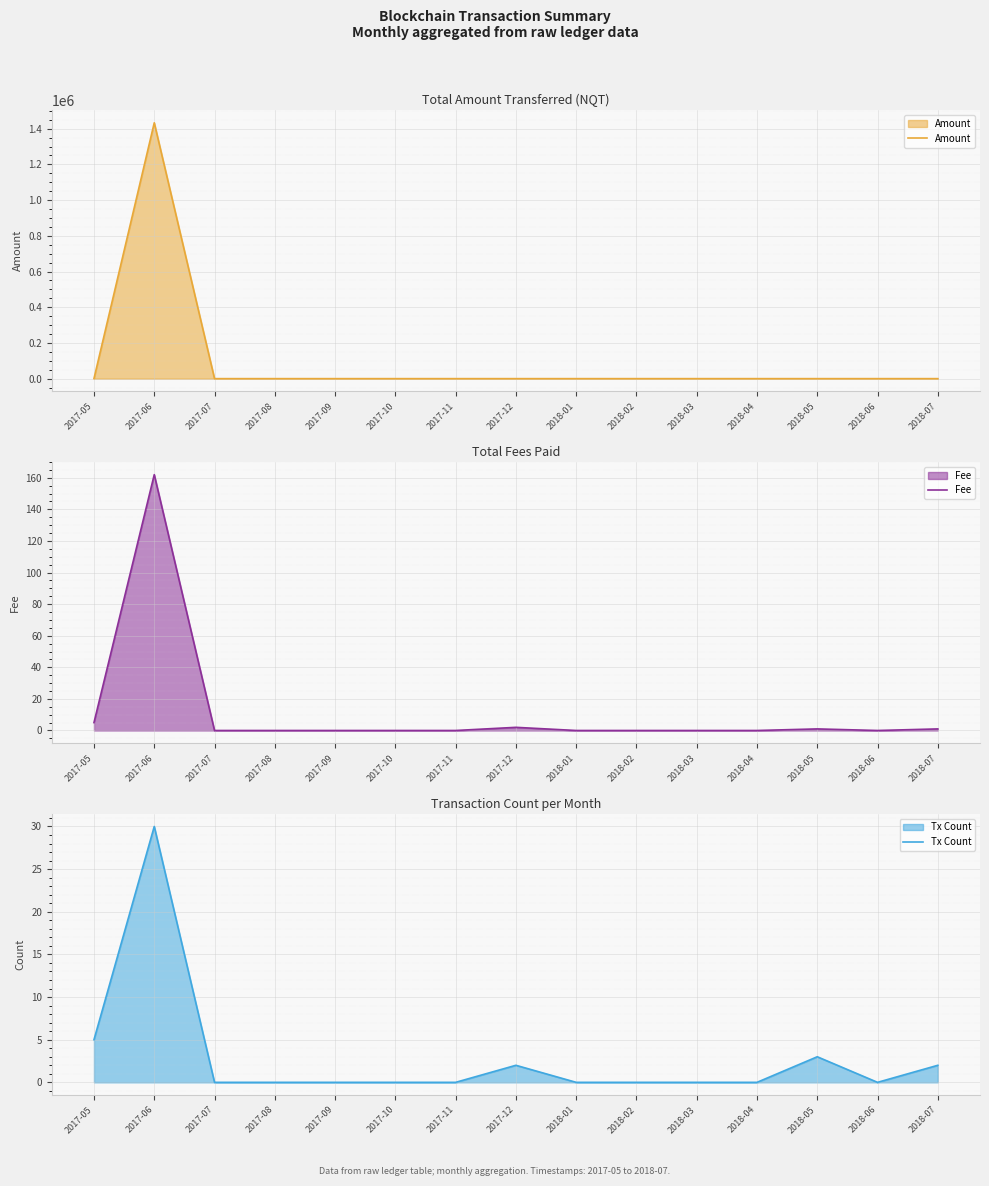

Reading right to left, list all the values displayed in this chart.

Amount: 0.0	0.0	0.0	0.0	0.0	0.0	0.0	0.0	0.0	0.0	0.0	0.0	0.0	1433002.2	445.5
Fee: 1.0	0.0	1.0	0.0	0.0	0.0	0.0	2.0	0.0	0.0	0.0	0.0	0.0	162.0	5.0
Tx Count: 2.0	0.0	3.0	0.0	0.0	0.0	0.0	2.0	0.0	0.0	0.0	0.0	0.0	30.0	5.0